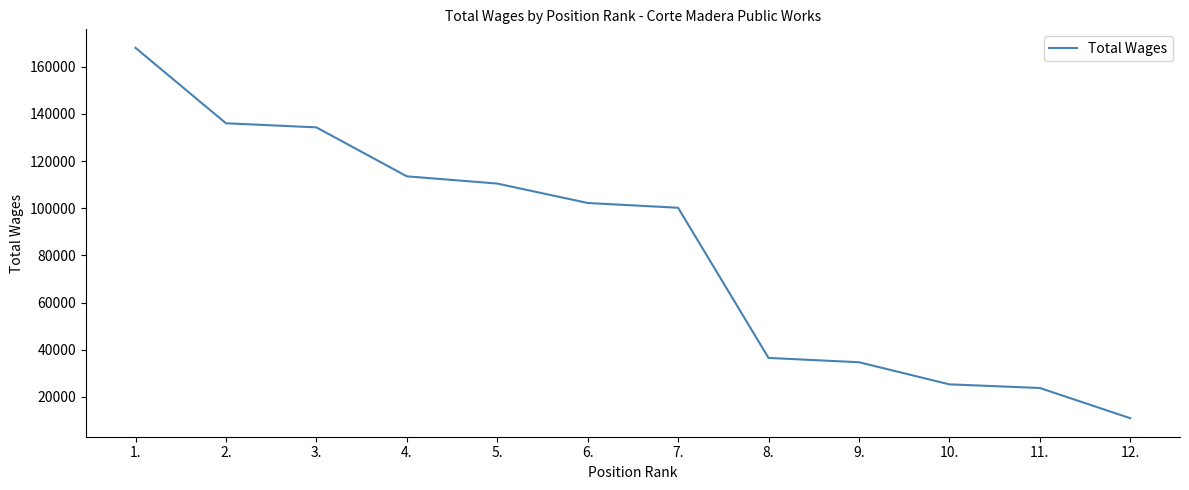

What is the smallest value displayed?

10972